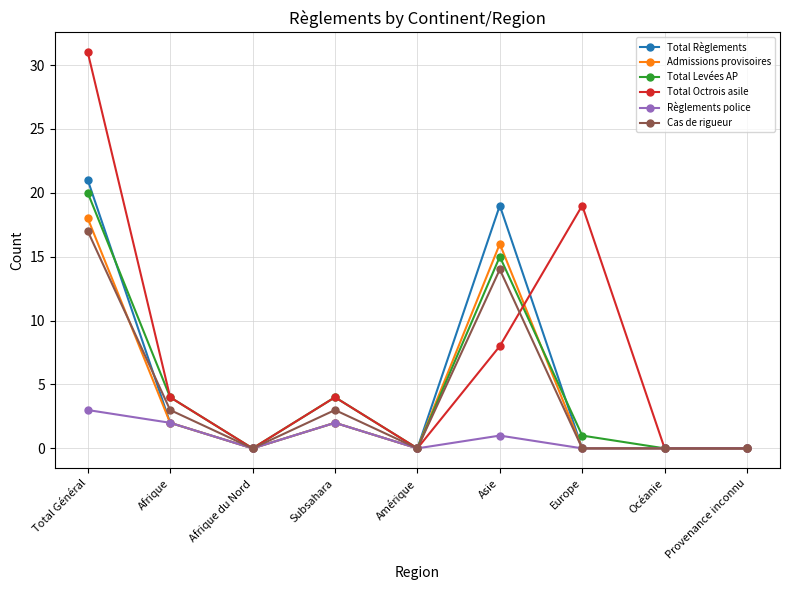

True or false: Total Levées AP and Admissions provisoires cross at least once.

True